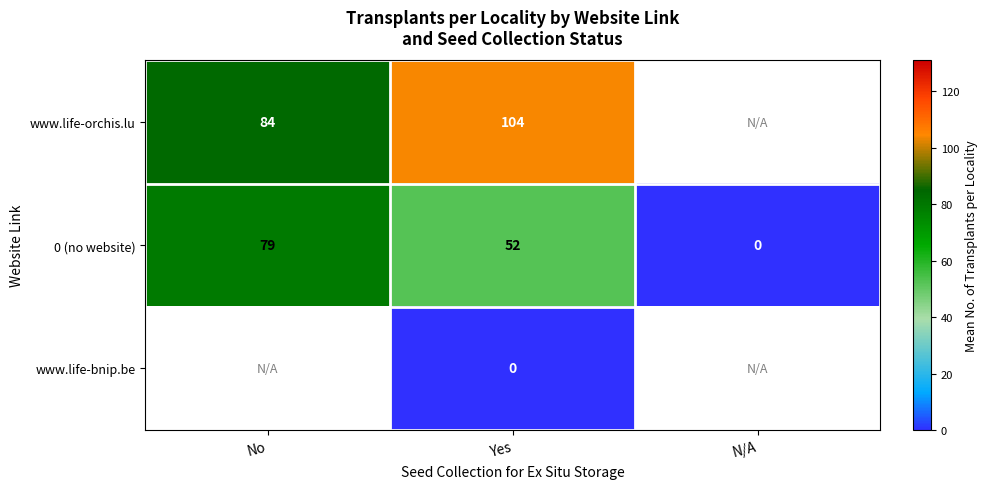

Is it true that 0 (no website) equals 0.0 at N/A?

True